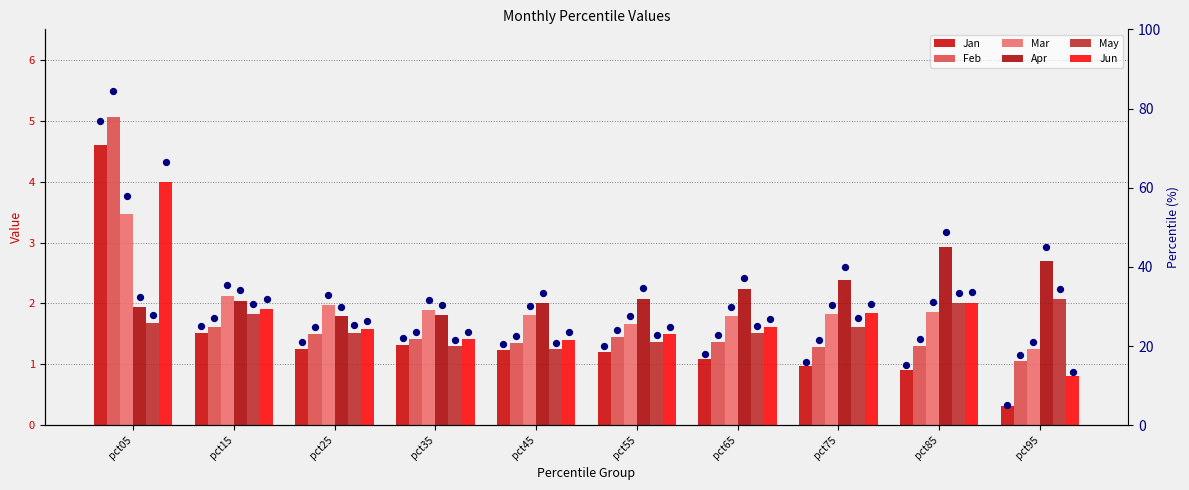

At how many categories does at least one series exceed 38?

1